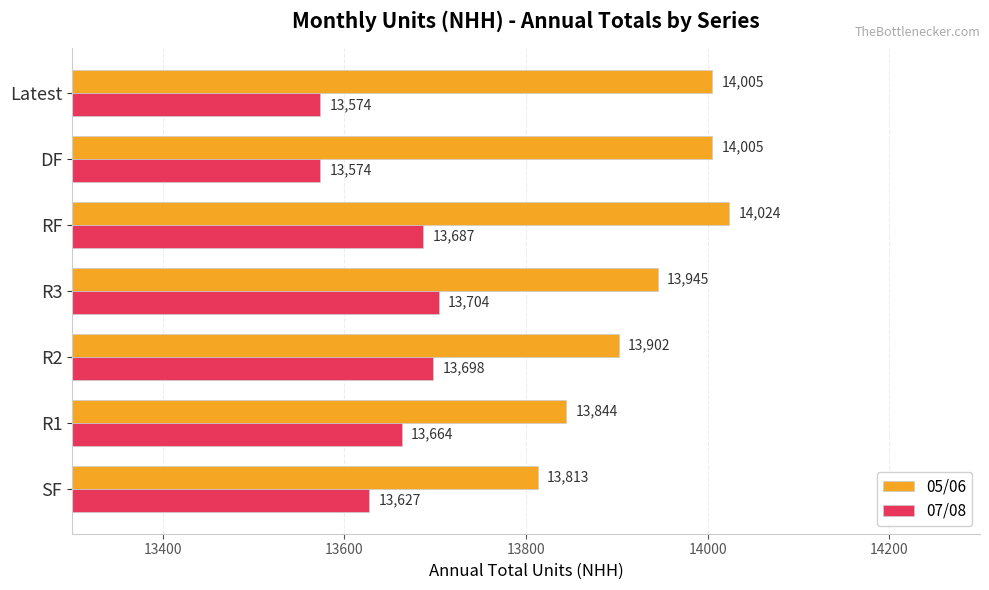

List the series in order of their peak value, highest first.

05/06, 07/08